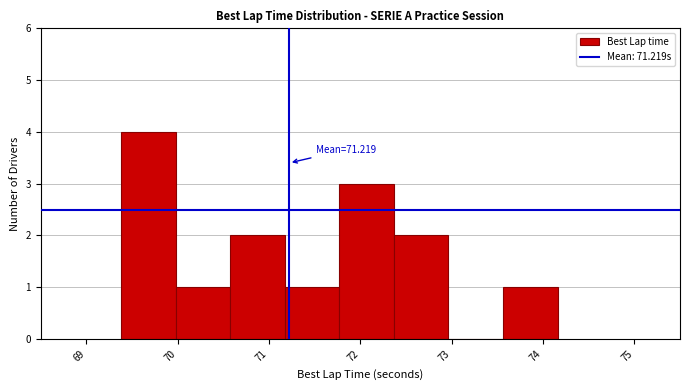

Which range on the x-axis has the tallest bar?

69.4 to 70.0